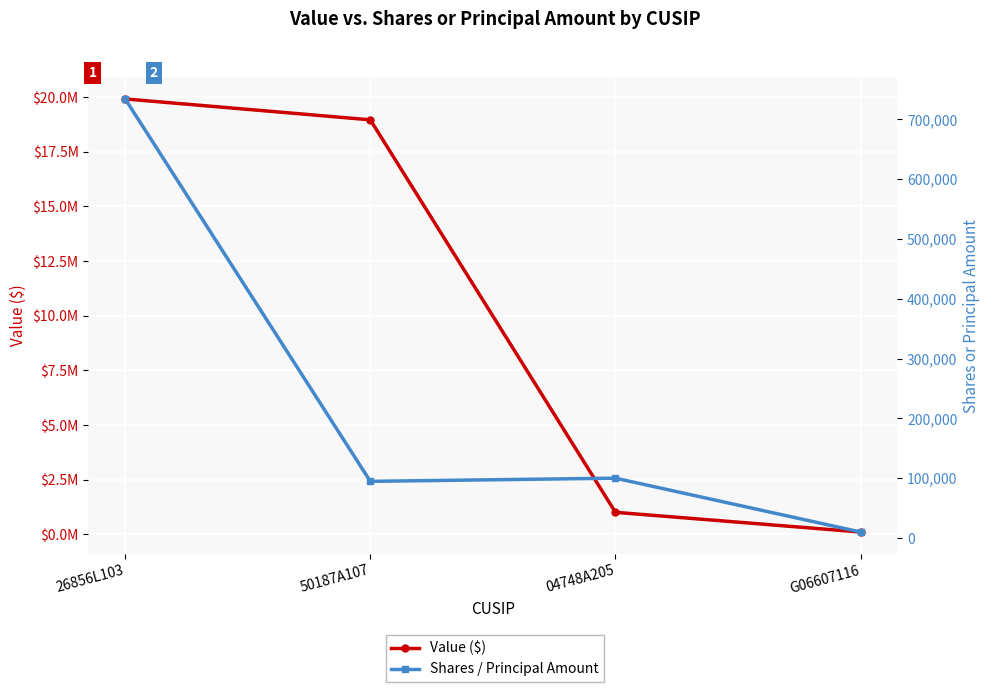

What is the value of the Value ($) point at the 1st from the left?

19921000